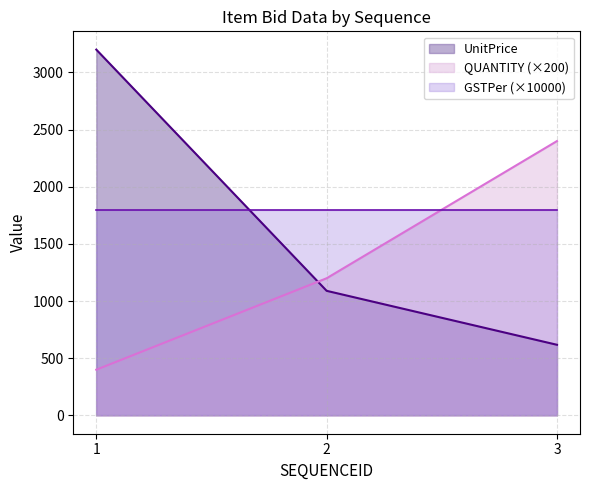

The value of QUANTITY (×200) at 3 is 2400. True or false?

True